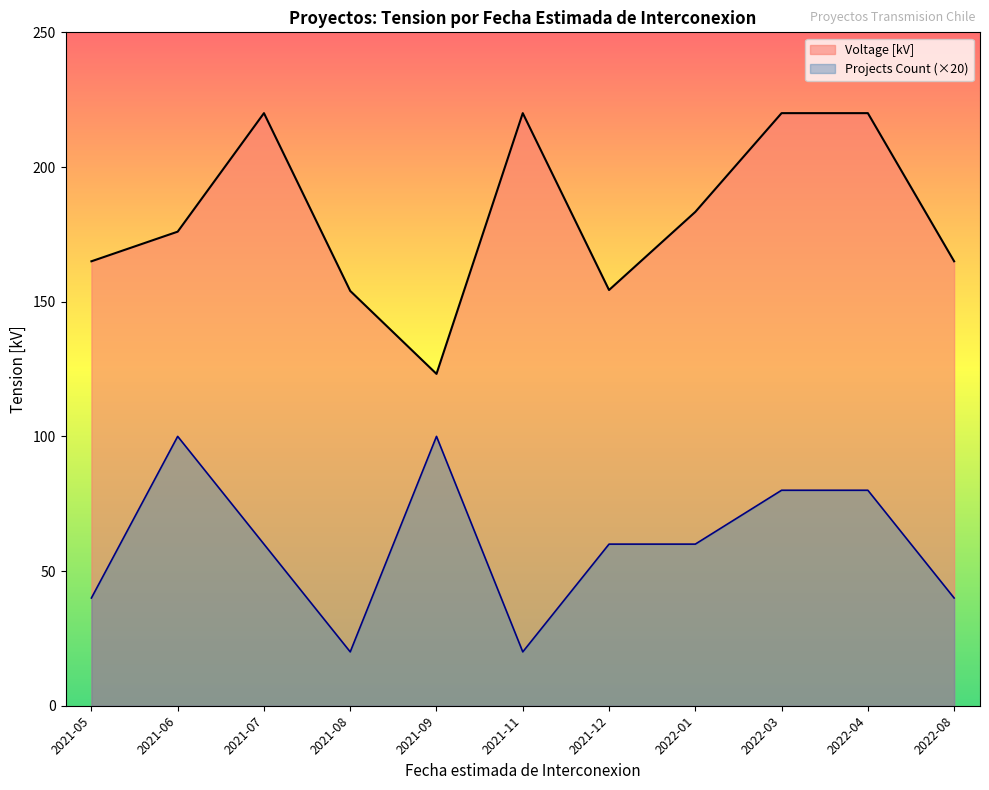

What is the spread (max minus min) of values at 2021-06?

76.0